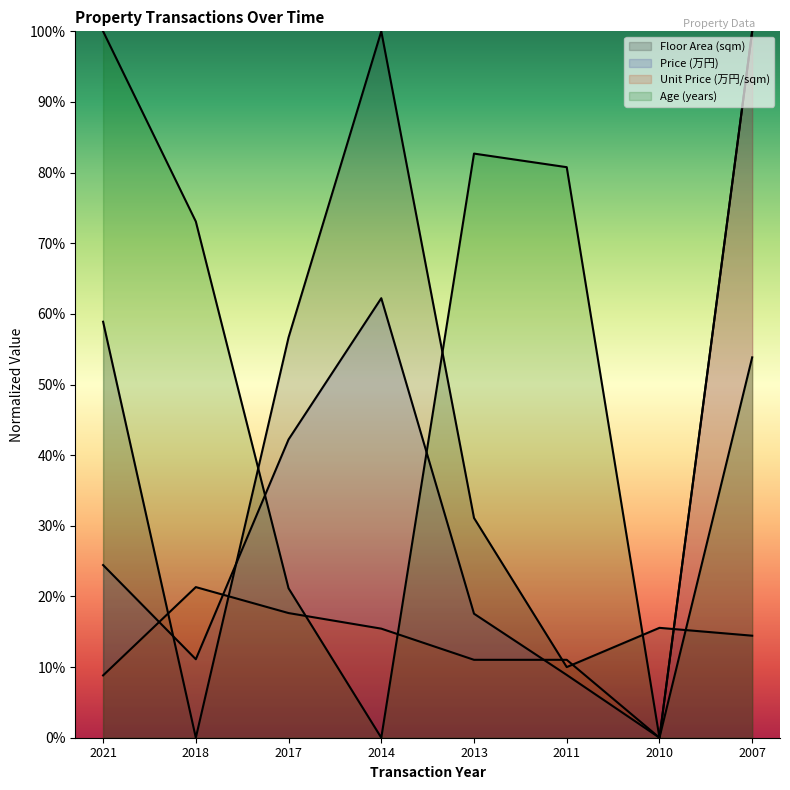

True or false: Unit Price (万円/sqm) and Price (万円) intersect in this chart.

True